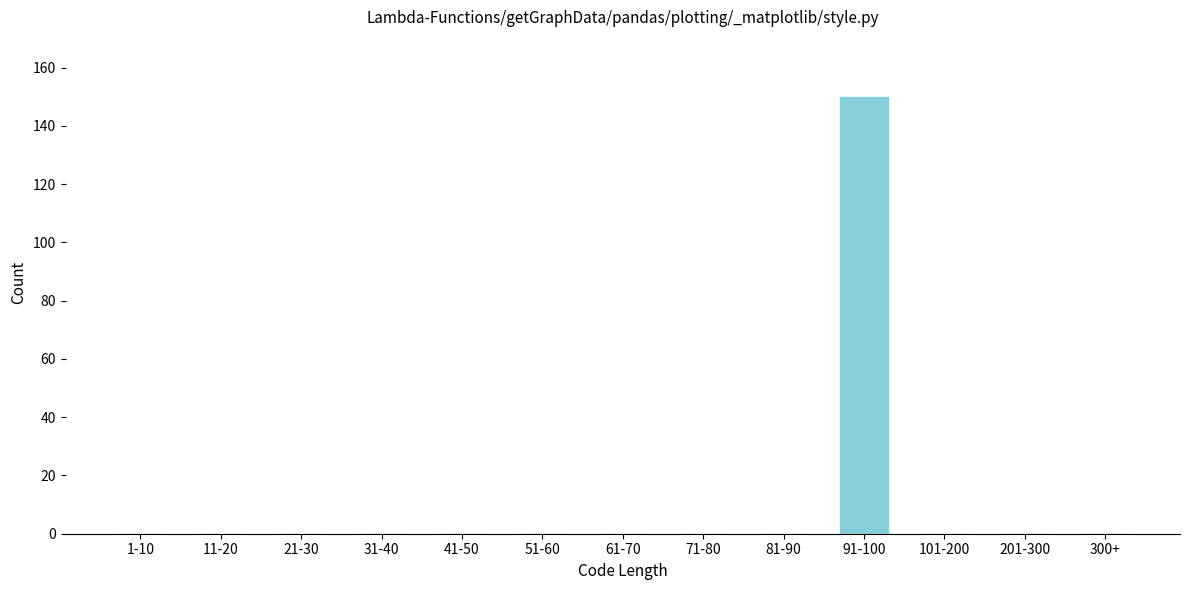

Reading right to left, what are all the values shown in this chart?

300+=0	201-300=0	101-200=0	91-100=150	81-90=0	71-80=0	61-70=0	51-60=0	41-50=0	31-40=0	21-30=0	11-20=0	1-10=0